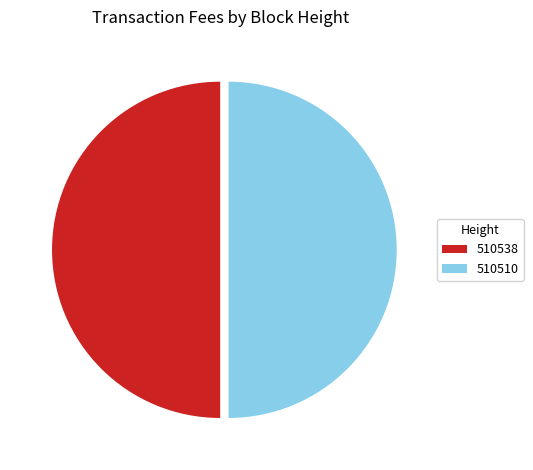

Do 510510 and 510538 together represent more than half of the pie?

Yes